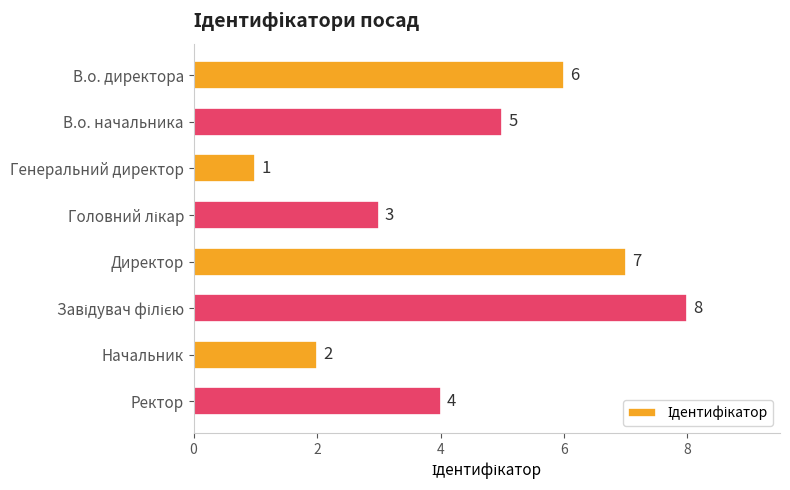

Is it true that the value at Ректор is 4?

True